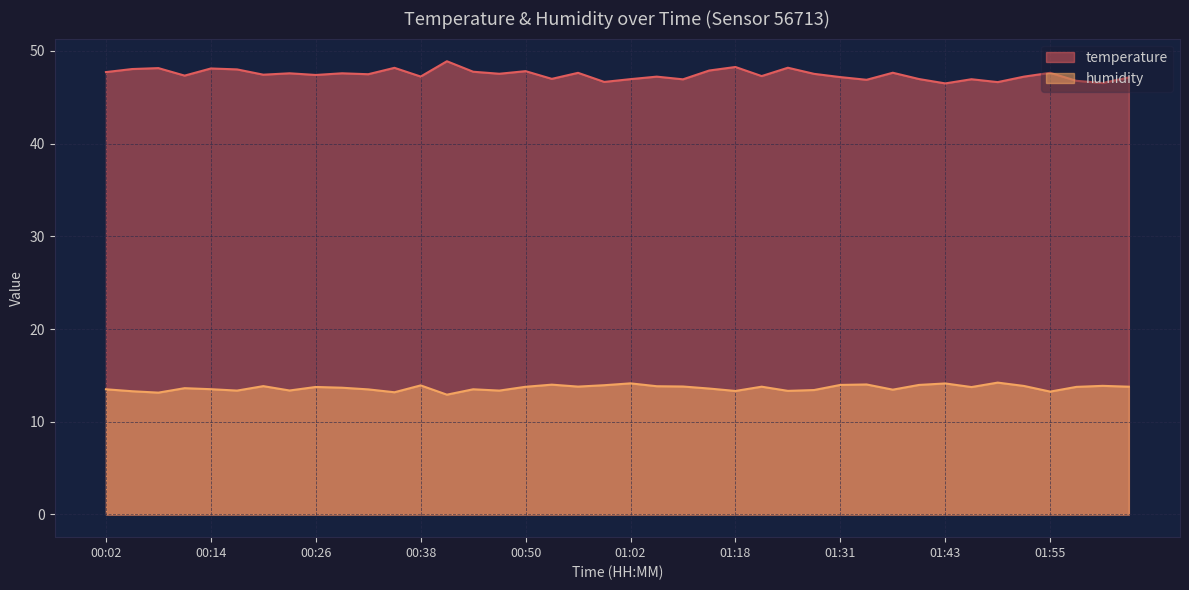

What is the difference between the highest and lowest values at 01:09?

33.1